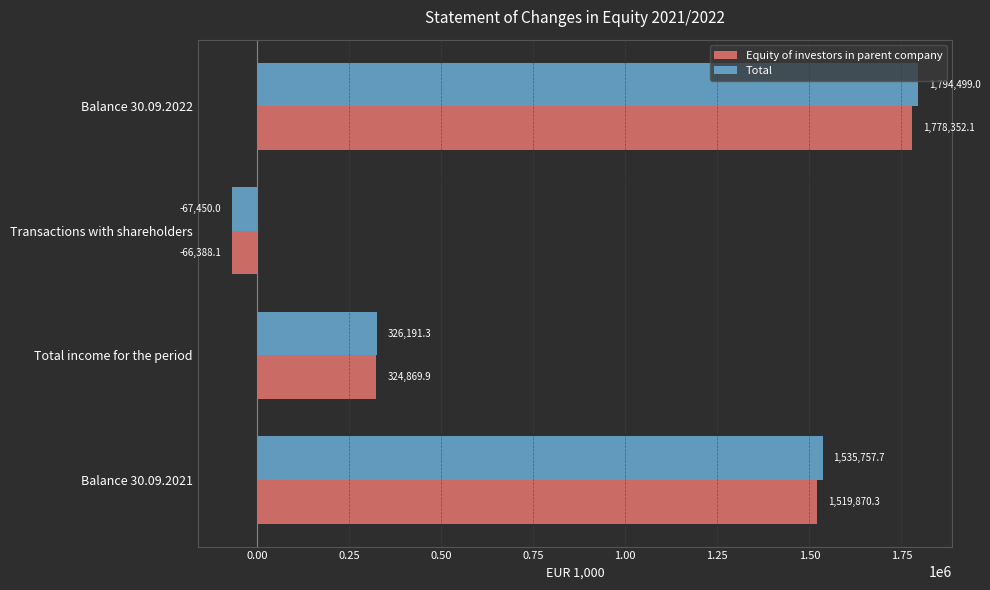

What is the smallest value displayed?

-67450.0